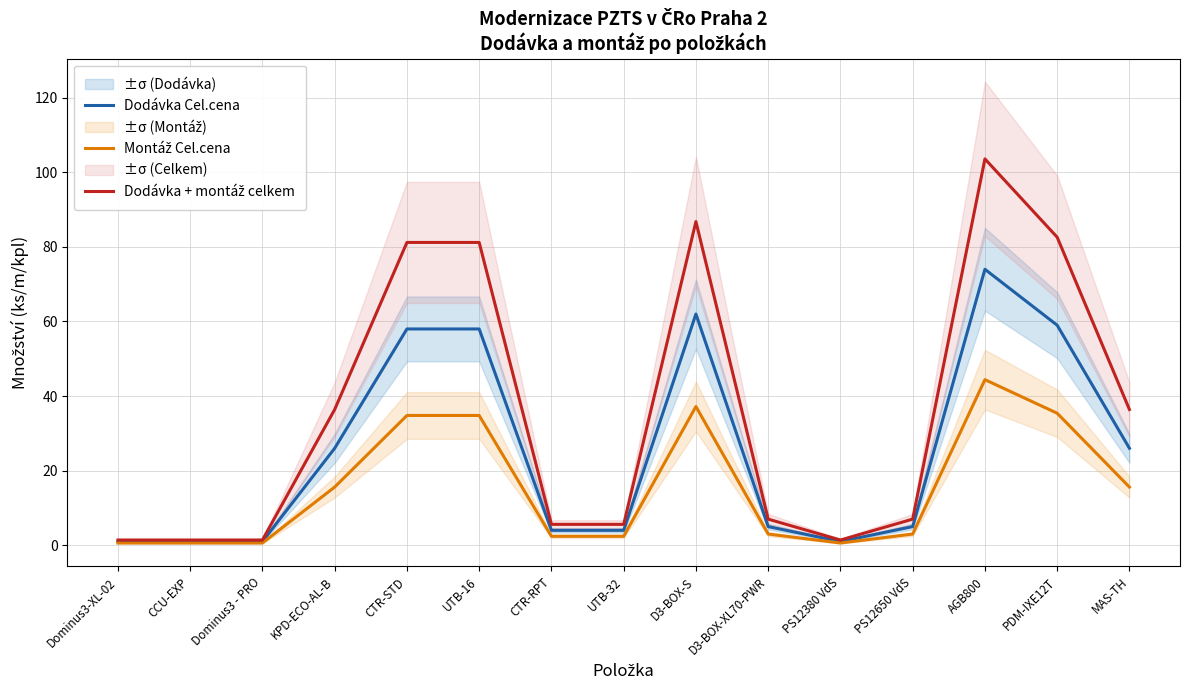

List the series in order of their peak value, lowest first.

Montáž Cel.cena, Dodávka Cel.cena, Dodávka + montáž celkem